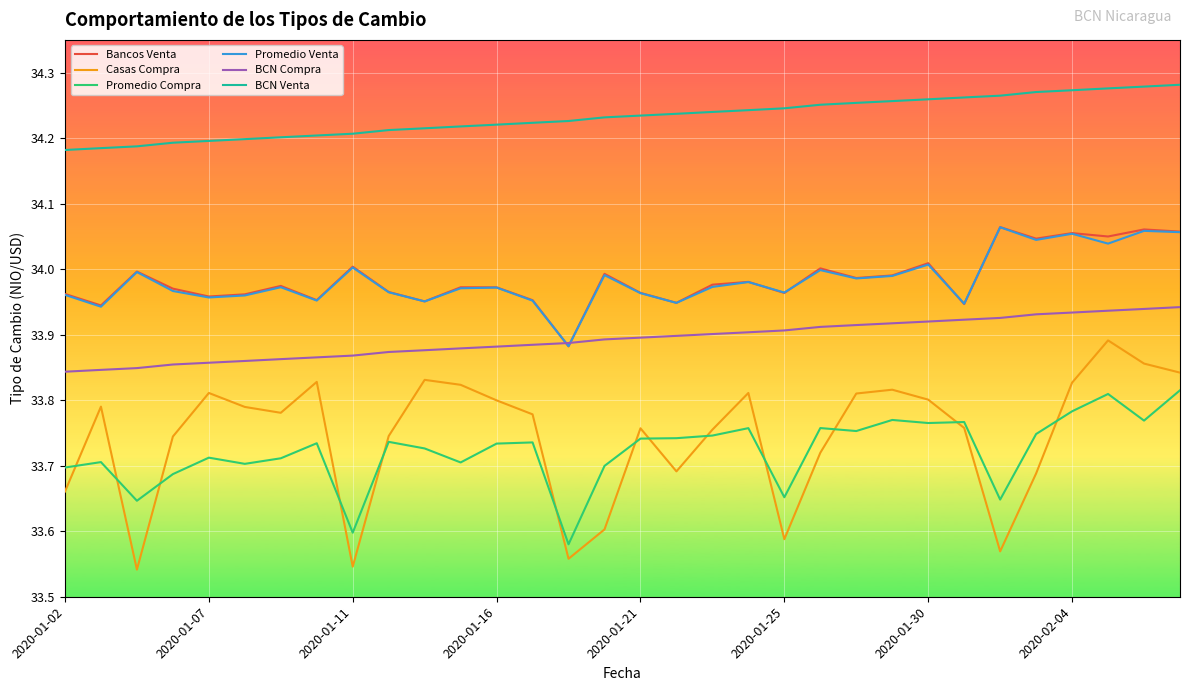

How many lines are shown in the chart?

6